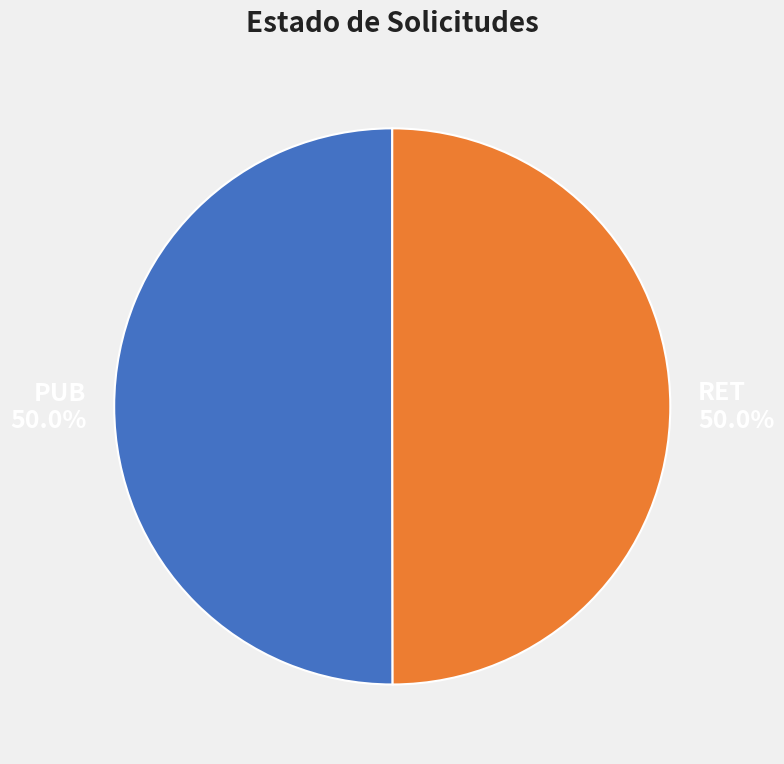

Count the number of slices in the pie.

2